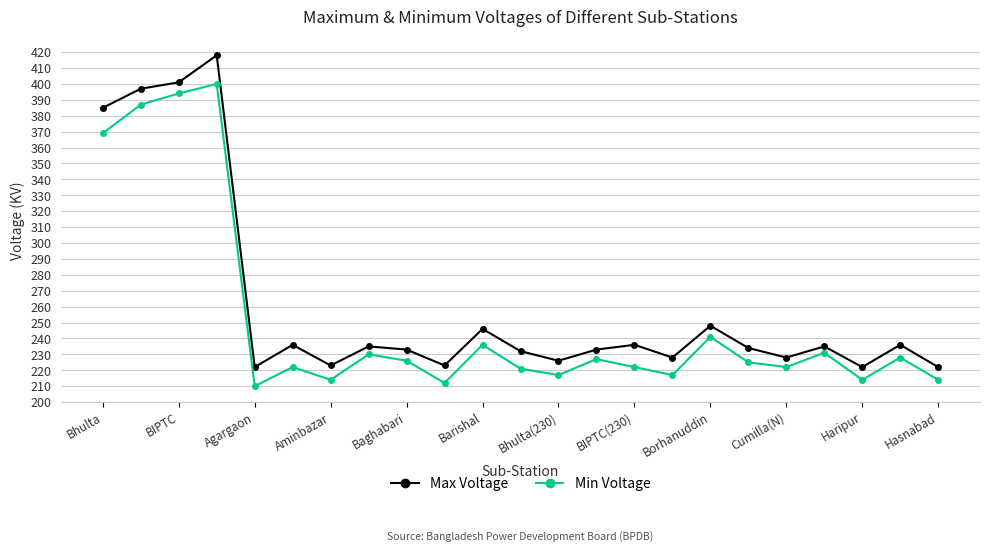

Rank the series by their average value, from highest to lowest.

Max Voltage, Min Voltage